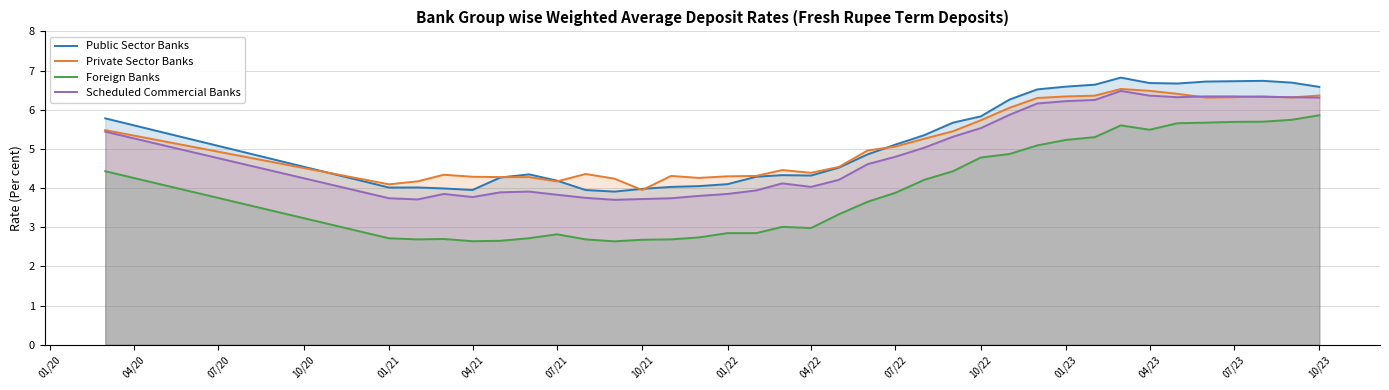

Rank the series by their maximum value, from highest to lowest.

Public Sector Banks, Private Sector Banks, Scheduled Commercial Banks, Foreign Banks